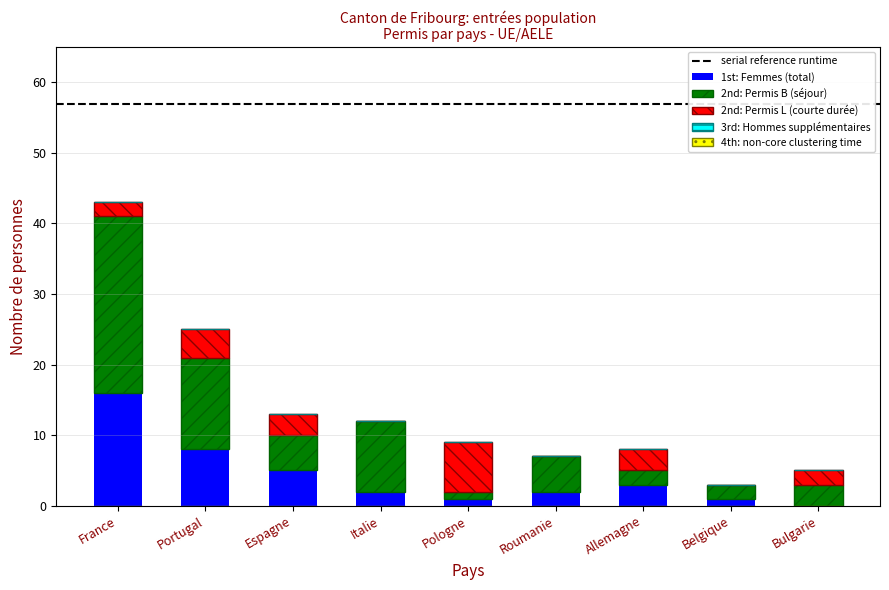

At which label does 1st: Femmes (total) reach its peak?

France